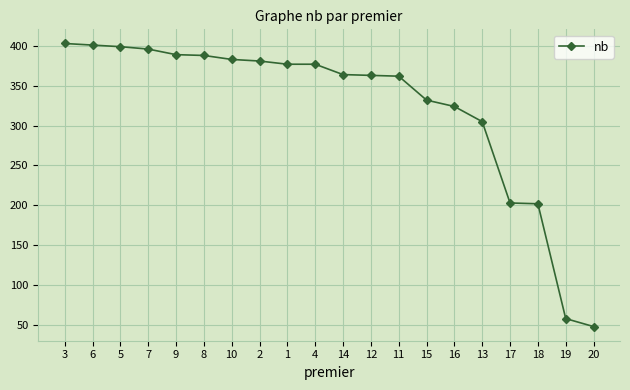

What is the minimum value shown in the chart?

48